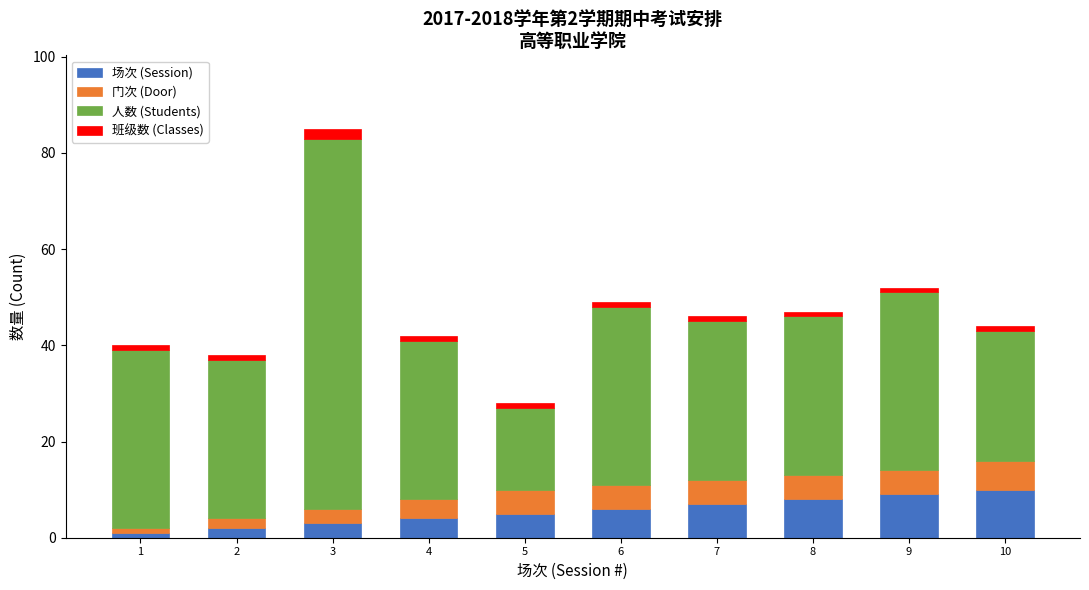

At which category is the sum across all series the highest?

3